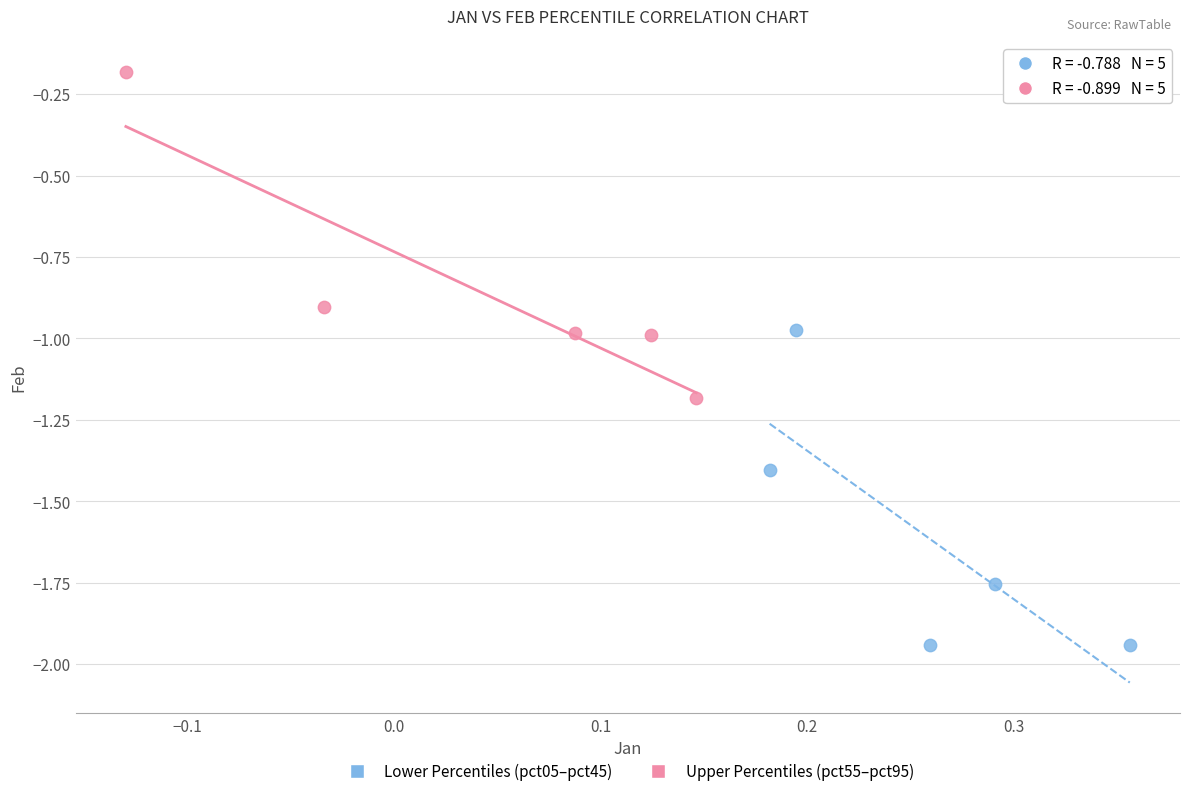

Which series reaches the maximum Y coordinate?

Upper Percentiles (pct55–pct95)